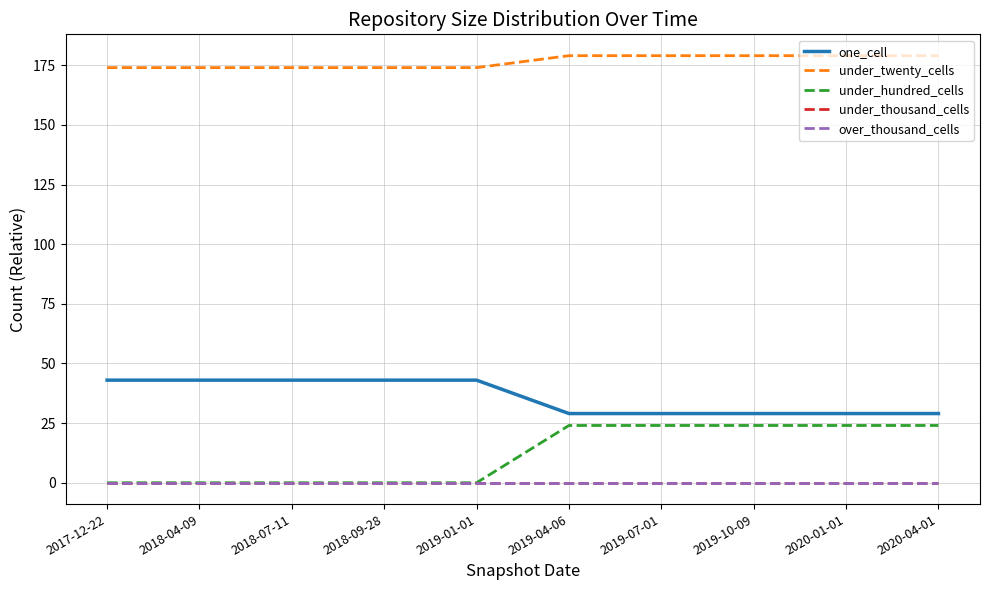

True or false: under_thousand_cells and one_cell cross at least once.

False